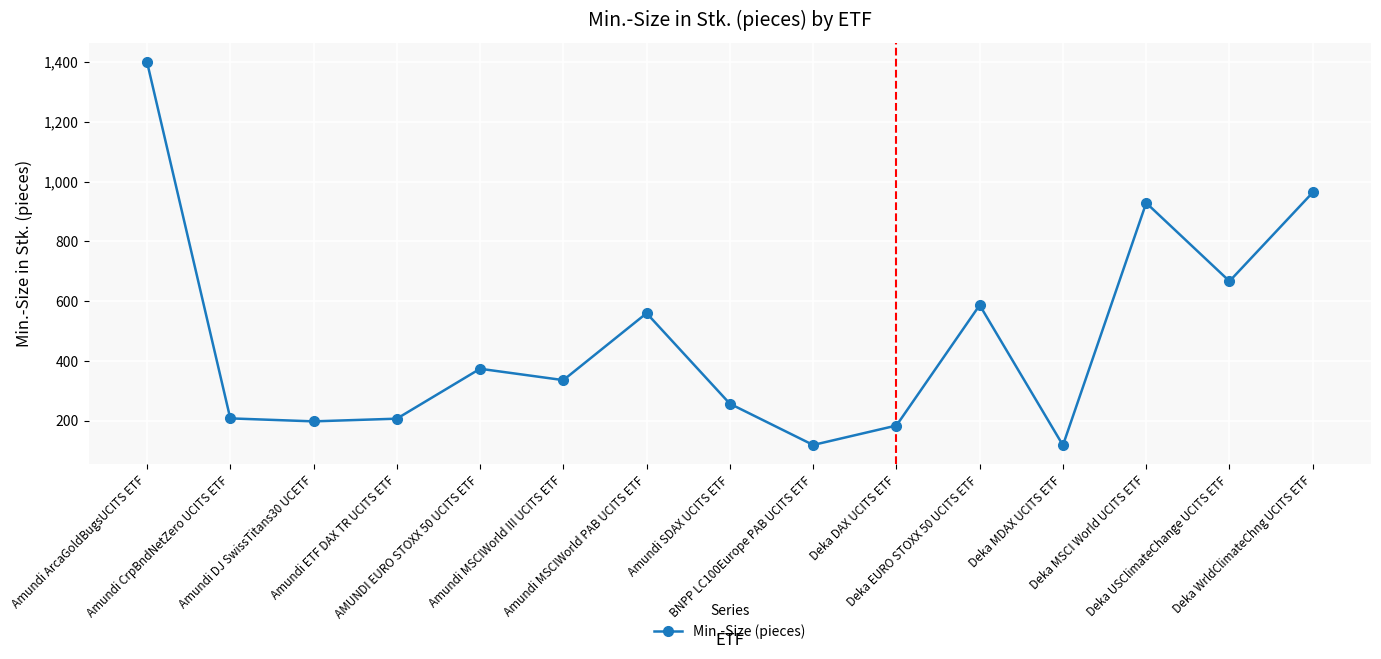

What is the value of the 5th point from the left?

374